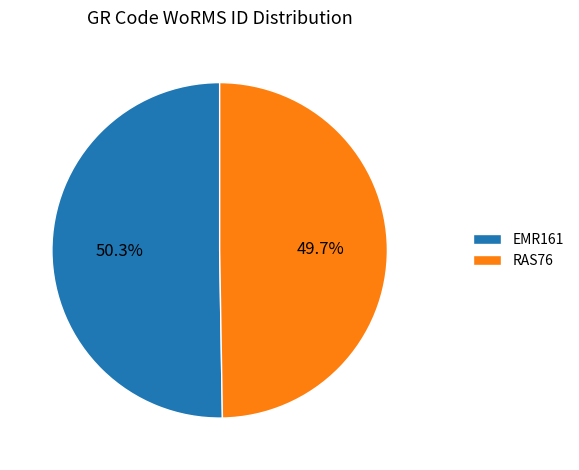

Count the number of slices in the pie.

2